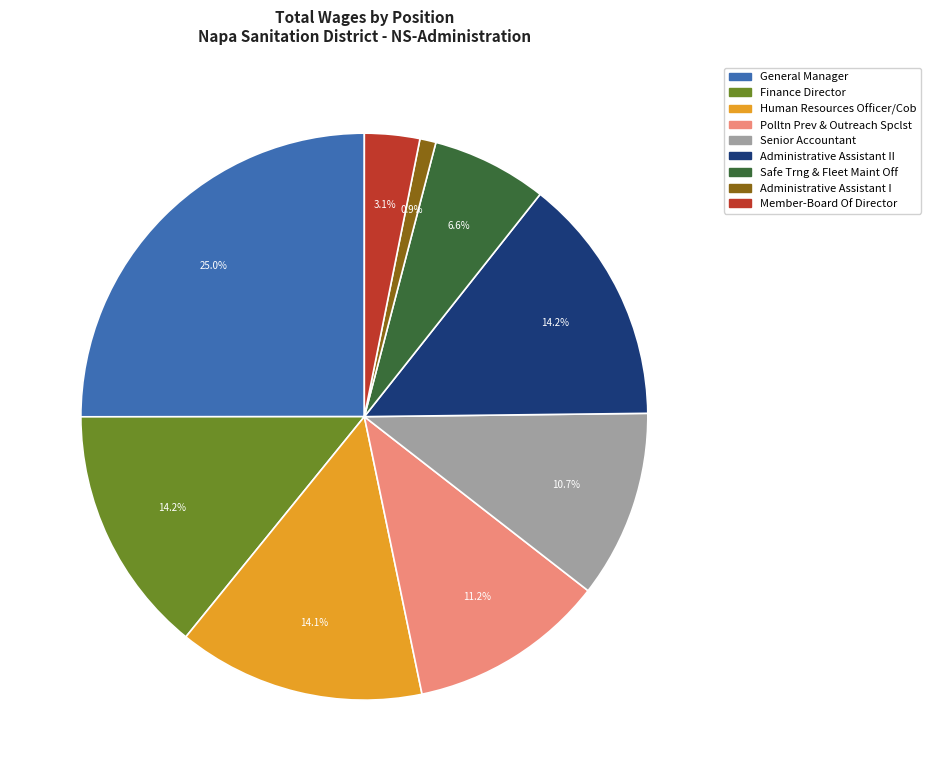

Does any single category account for the majority?

No